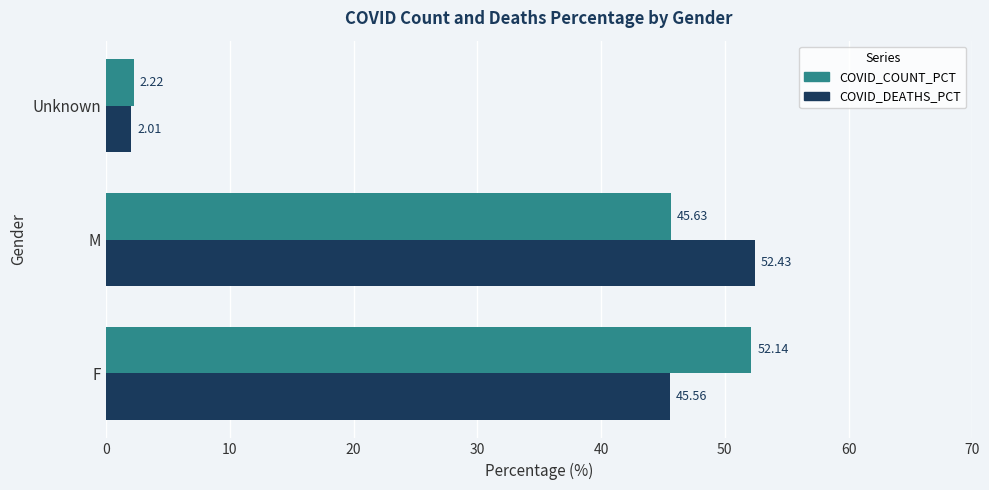

What is the smallest value displayed?

2.0